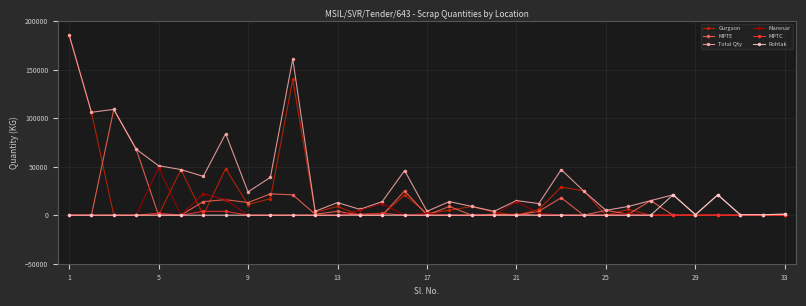

Which series has the largest range (max minus min)?

Gurgaon